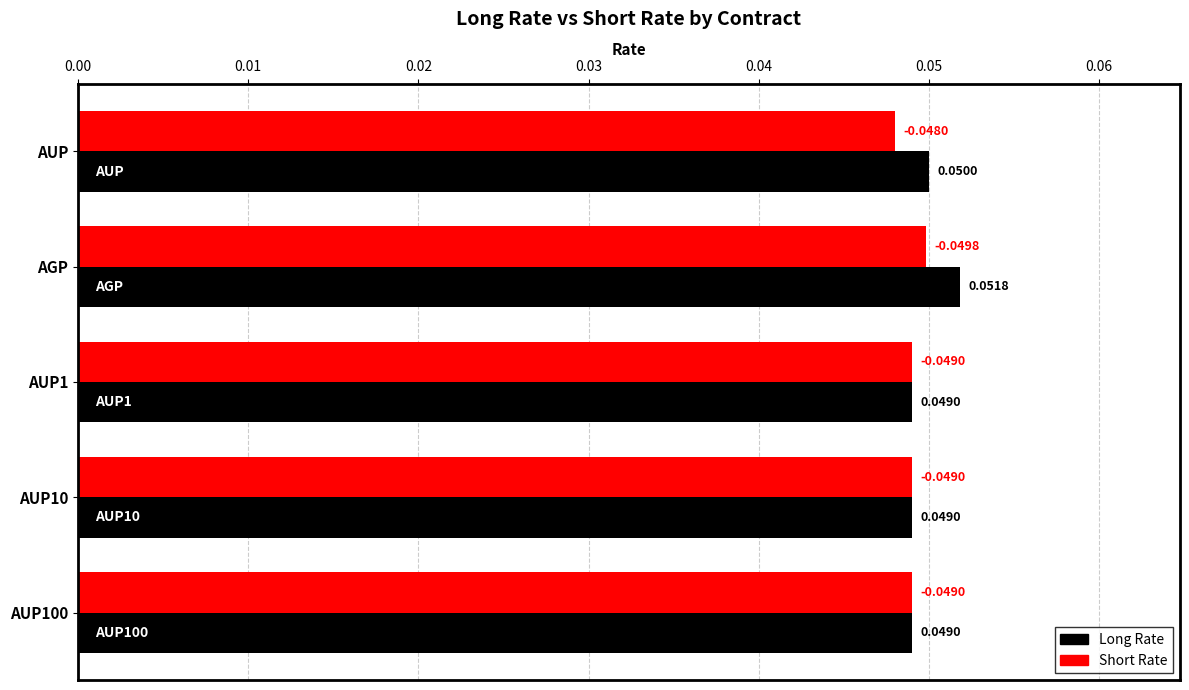

At which label does Short Rate reach its minimum?

AUP